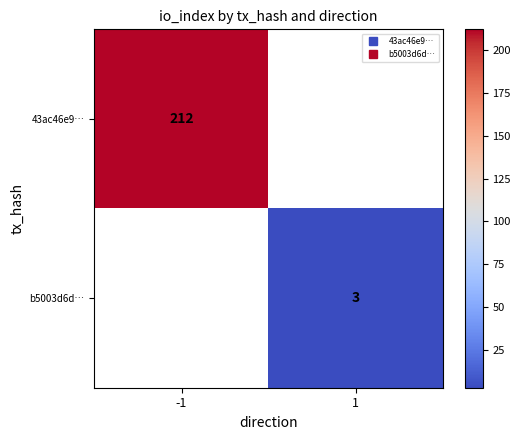

What is the maximum value for 43ac46e9…?

212.0